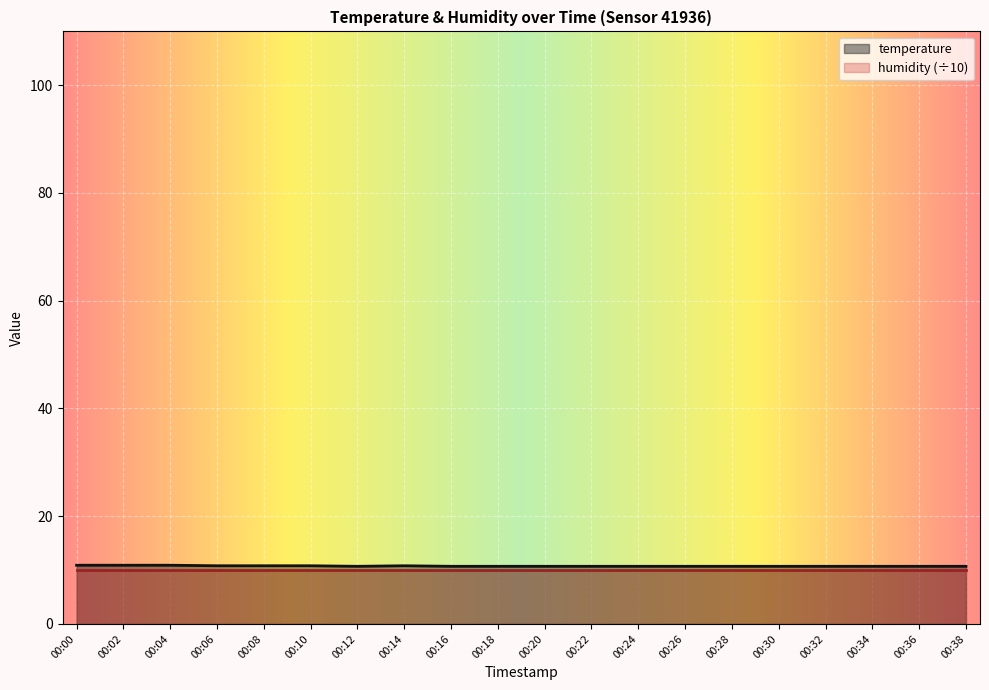

What is the value of the 4th point from the left?

10.8